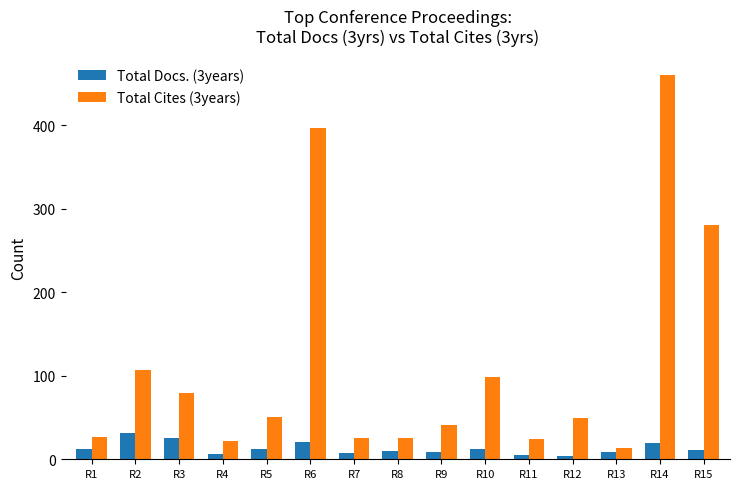

At R6, list the series in order from smallest to largest.

Total Docs. (3years), Total Cites (3years)